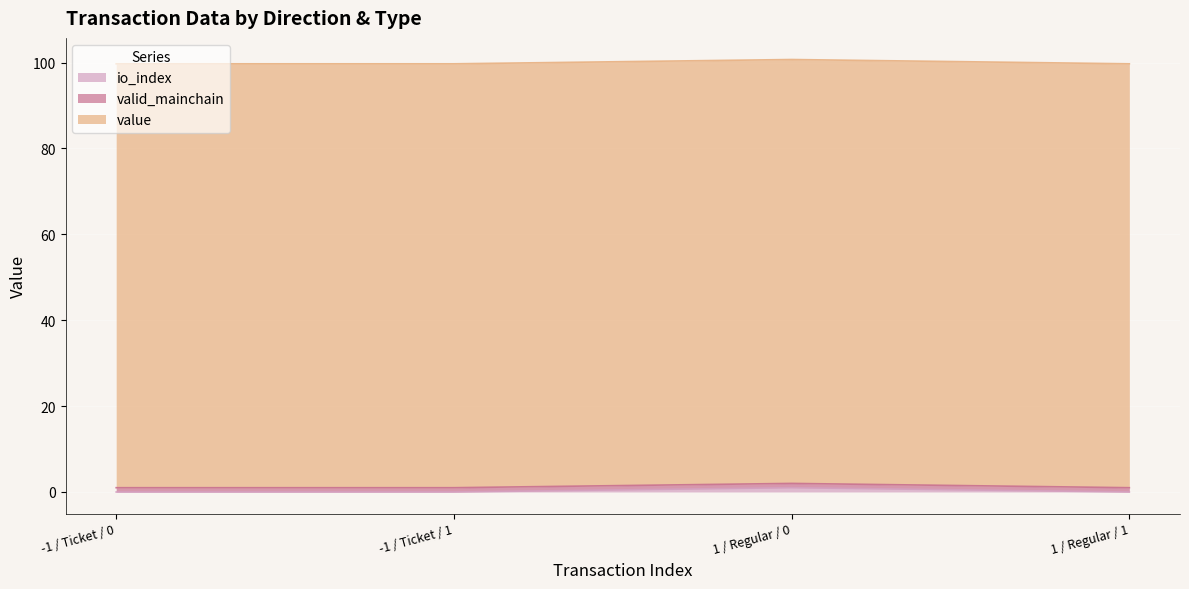

Where is the first local maximum for io_index?

1 / Regular / 0